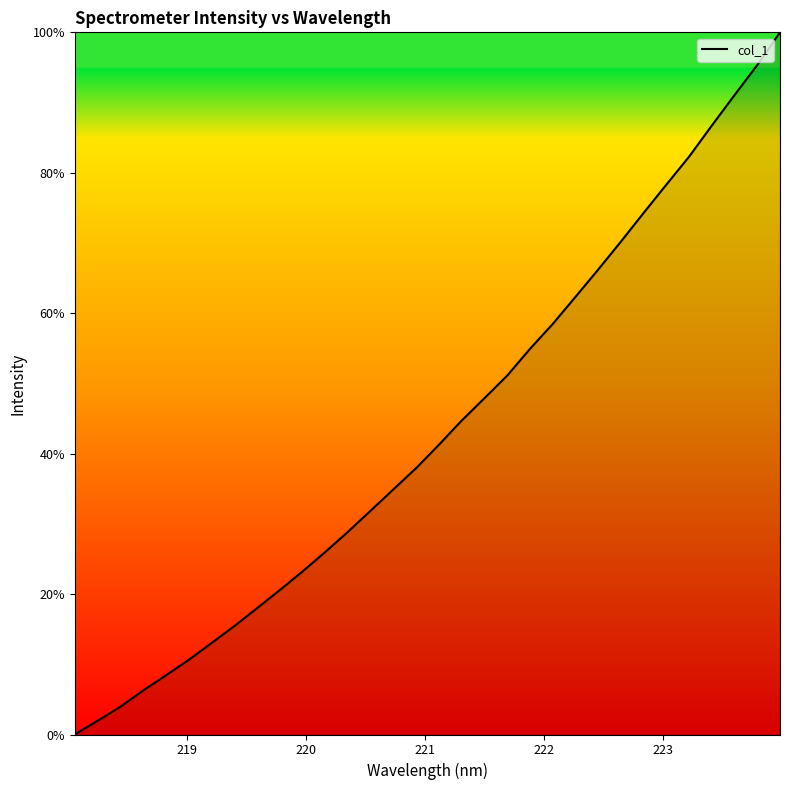

What is the difference between the maximum and minimum values?

100.0